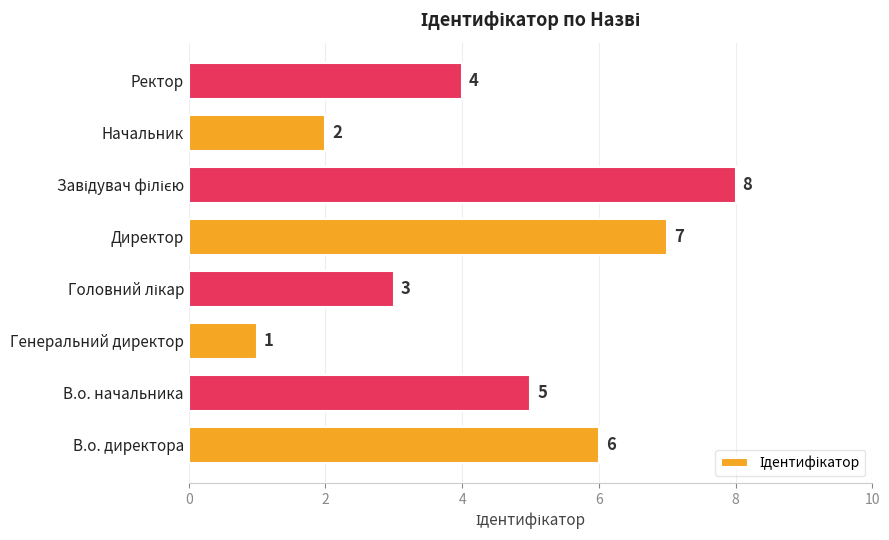

Does the chart contain stacked bars?

No